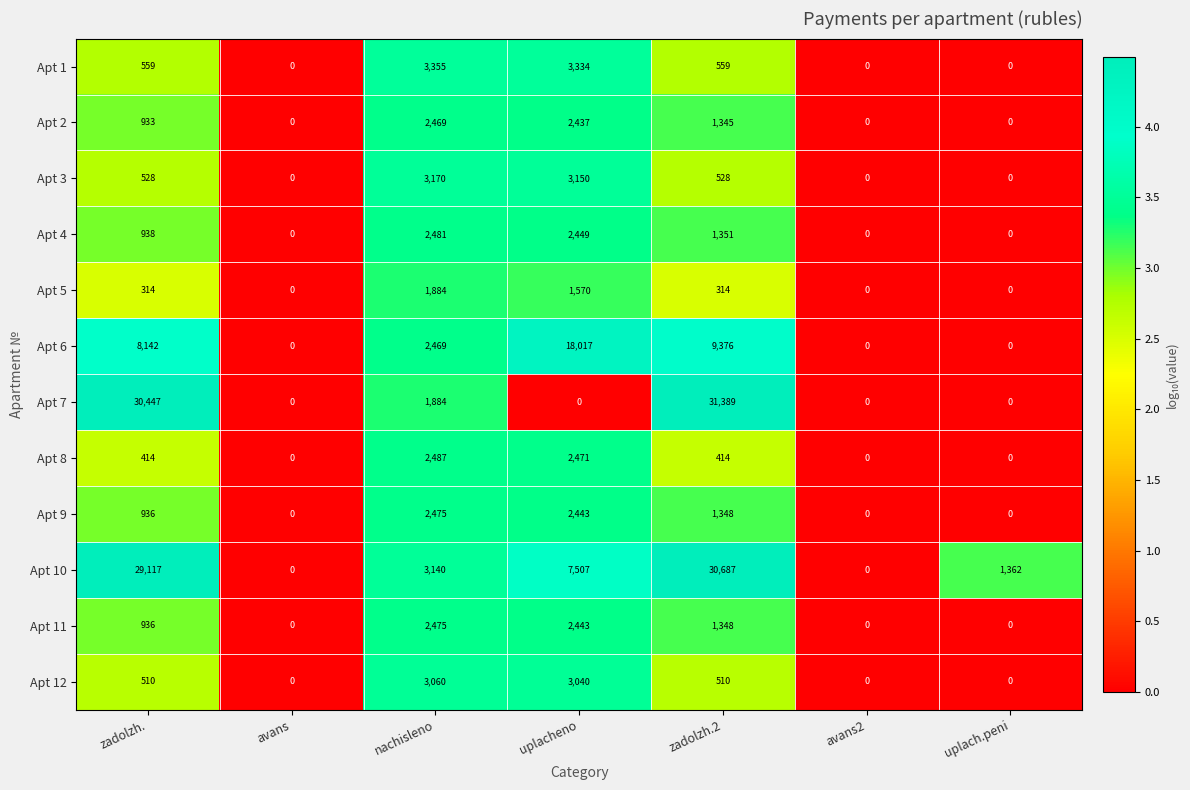

At how many categories does at least one series exceed 4?

5